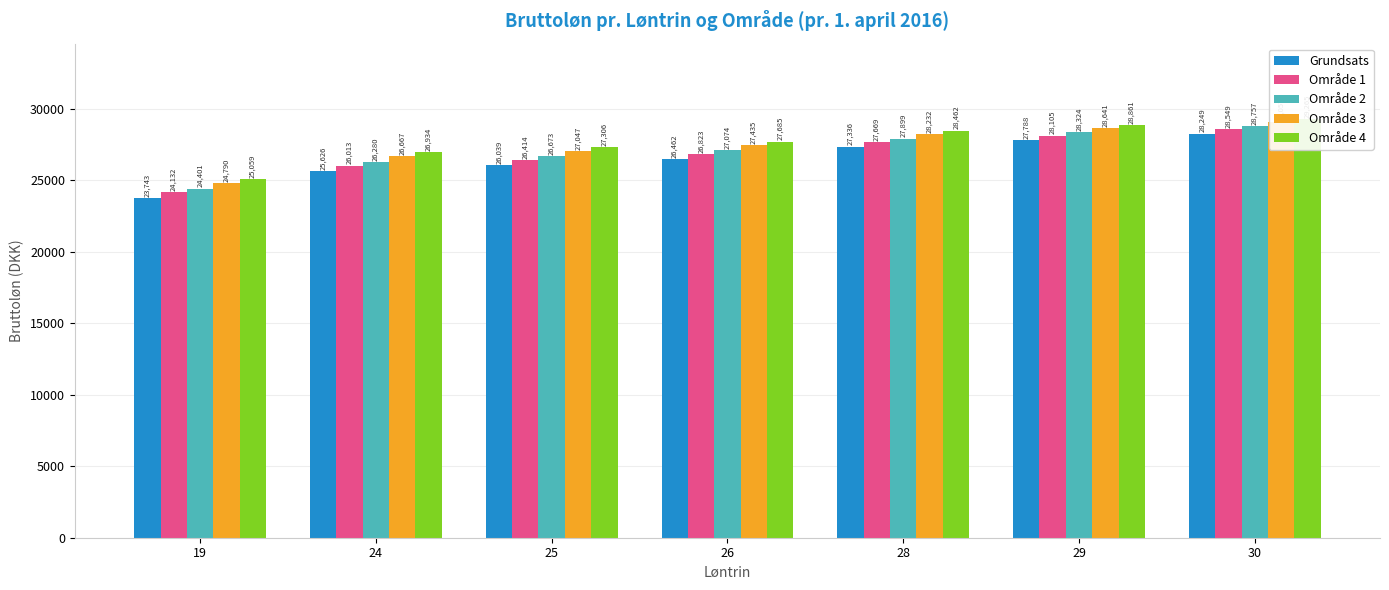

Reading left to right, extract all data points from this chart.

Grundsats: 19=23743.7	24=25626.8	25=26039.8	26=26462.3	28=27336.3	29=27788.0	30=28249.6
Område 1: 19=24132.6	24=26013.2	25=26414.1	26=26823.9	28=27669.2	29=28105.2	30=28549.8
Område 2: 19=24401.8	24=26280.8	25=26673.3	26=27074.1	28=27899.6	29=28324.6	30=28757.7
Område 3: 19=24790.6	24=26667.2	25=27047.8	26=27435.6	28=28232.5	29=28641.7	30=29058.0
Område 4: 19=25059.8	24=26934.7	25=27306.9	26=27685.8	28=28462.8	29=28861.2	30=29265.8